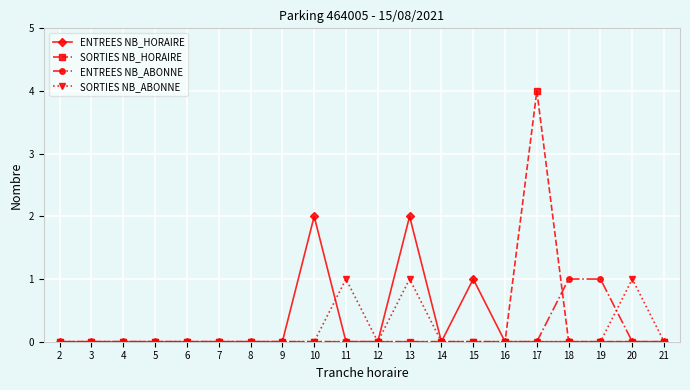

At which label does SORTIES NB_HORAIRE reach its peak?

17